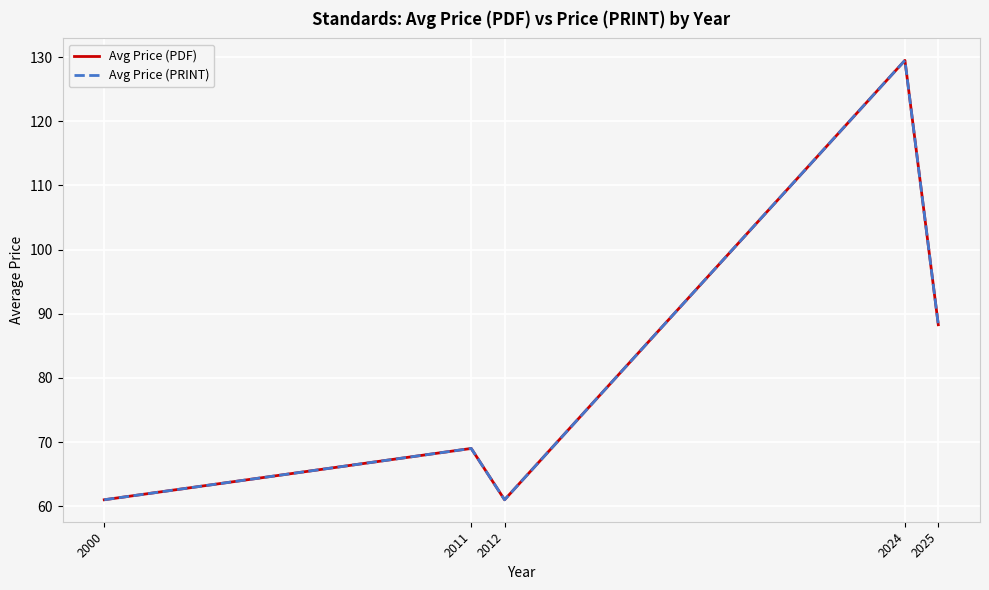

Reading left to right, list all the values displayed in this chart.

Avg Price (PDF): 2000=61.0	2011=69.0	2012=61.0	2024=129.5	2025=88.3
Avg Price (PRINT): 2000=61.0	2011=69.0	2012=61.0	2024=129.5	2025=88.3